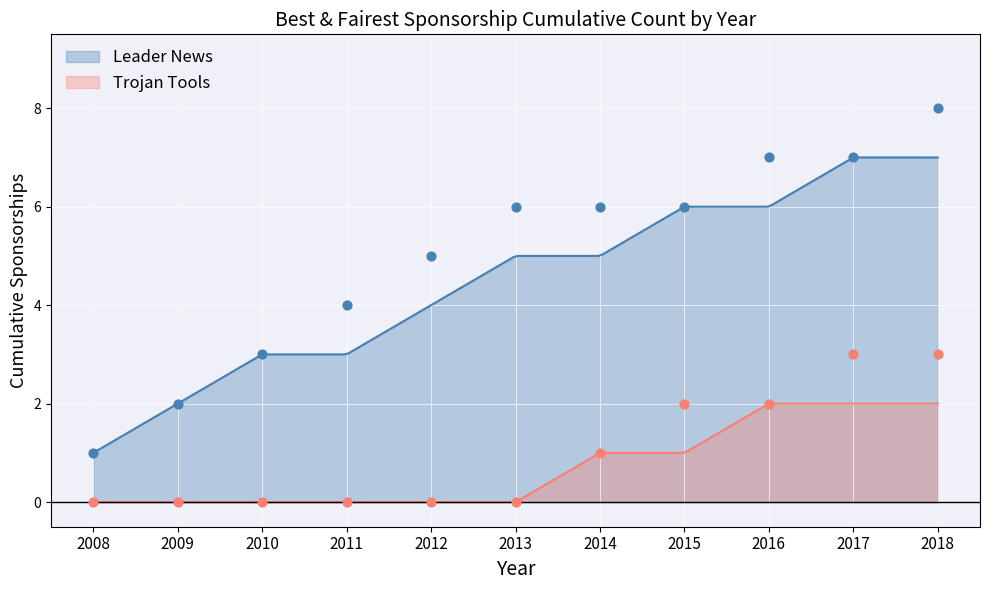

What is the maximum value for Trojan Tools?

2.0